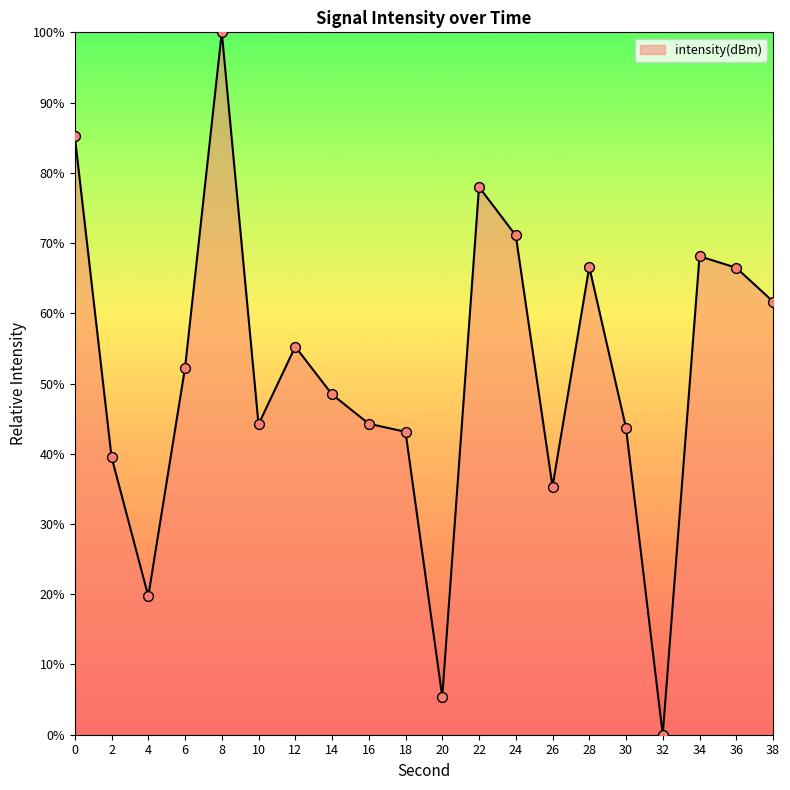

What is the ratio of the value at 8 to the value at 18?

2.3